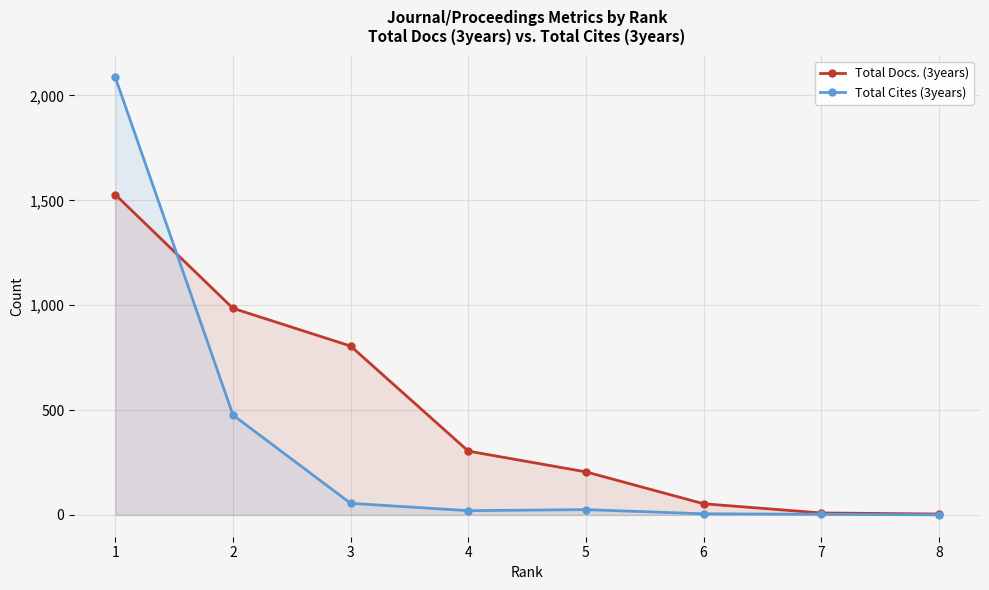

Where do Total Cites (3years) and Total Docs. (3years) first cross each other?

1 and 2